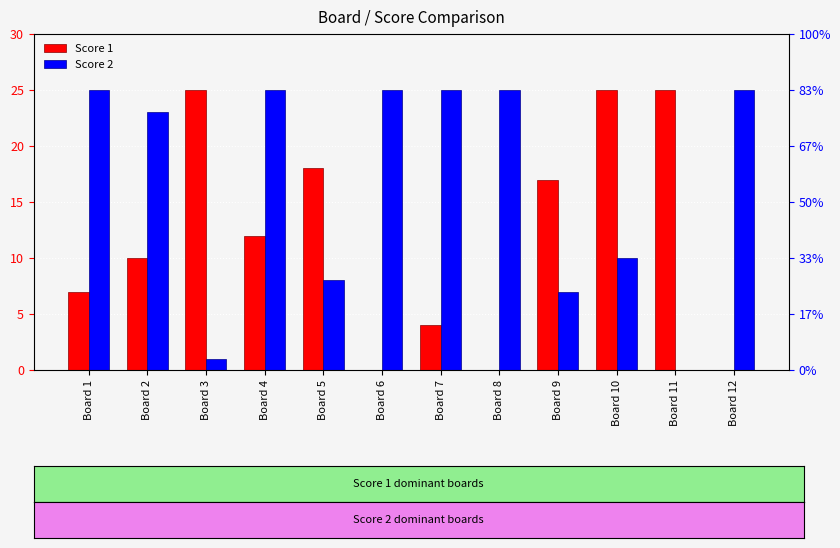

What is the total value across all series at Board 7?

29